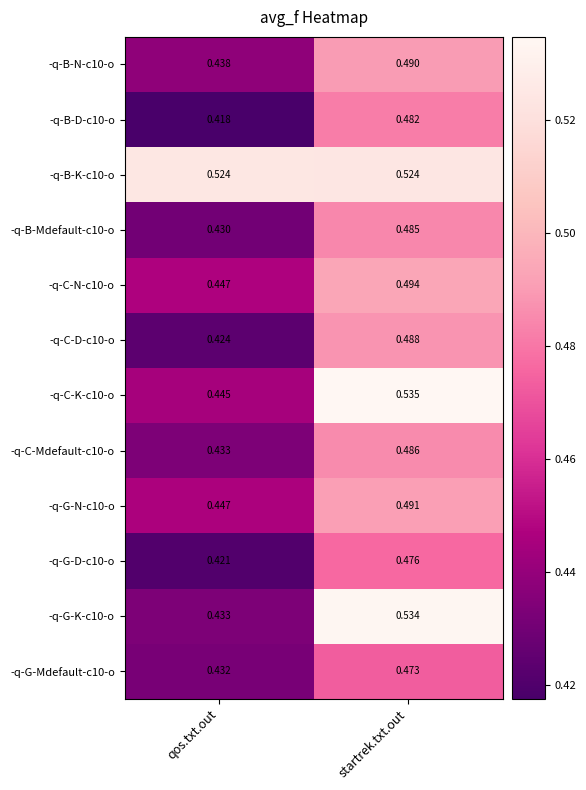

Which series has the largest total across all categories?

-q-B-K-c10-o